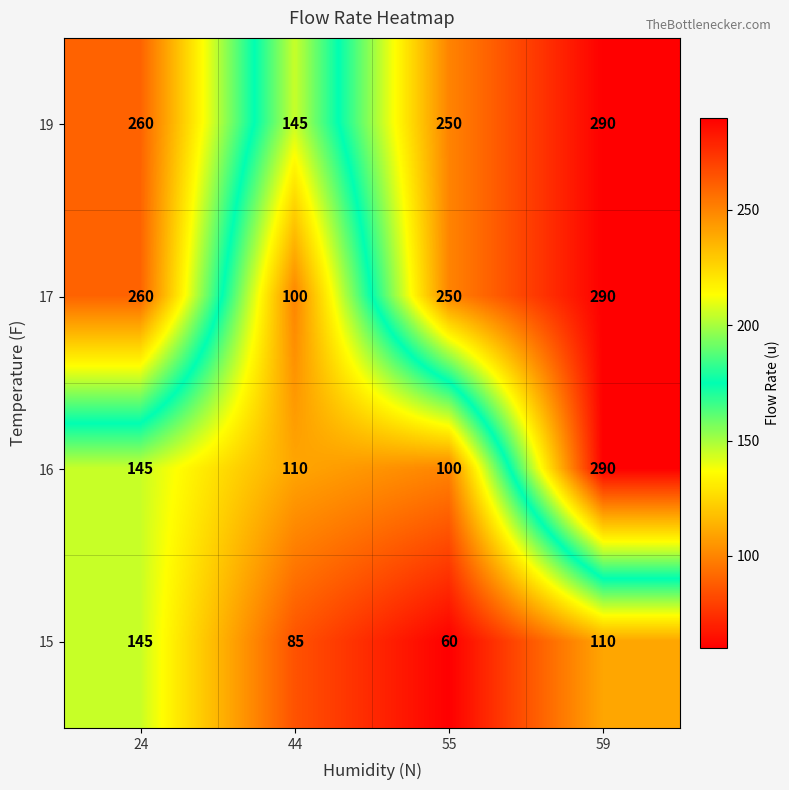

At which label does 15 first exceed 110?

24